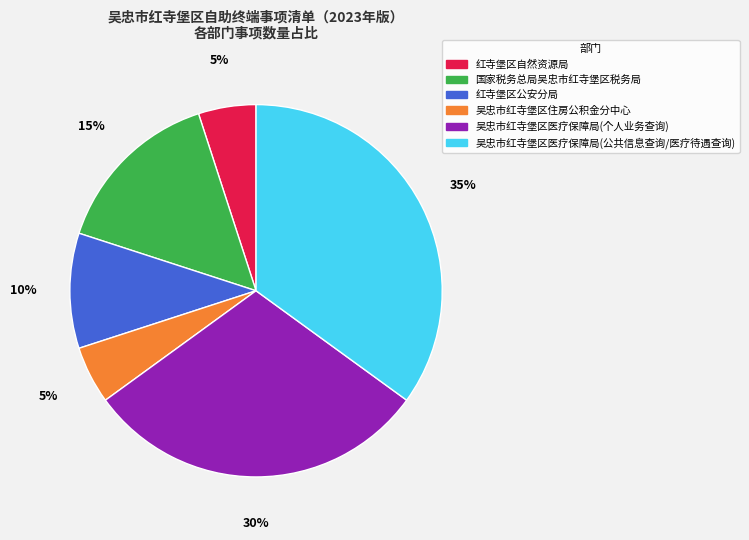

Which category has the biggest portion of the pie?

吴忠市红寺堡区医疗保障局(公共信息查询/医疗待遇查询)